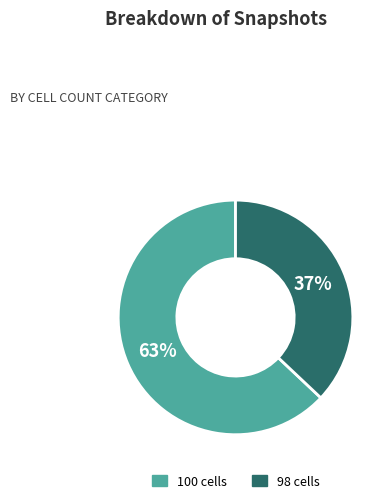

To the nearest percent, what is the difference between the largest and smallest slice percentages?

26%